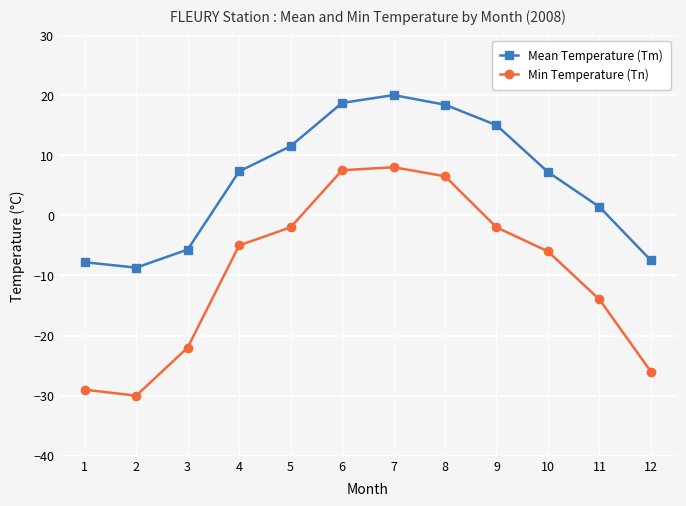

True or false: Mean Temperature (Tm) has a value of 18.7 at 6.

True